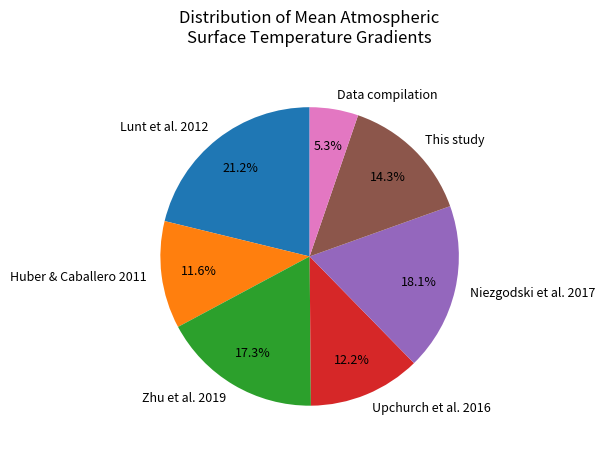

What percentage do Lunt et al. 2012 and Zhu et al. 2019 together represent?

38.5%